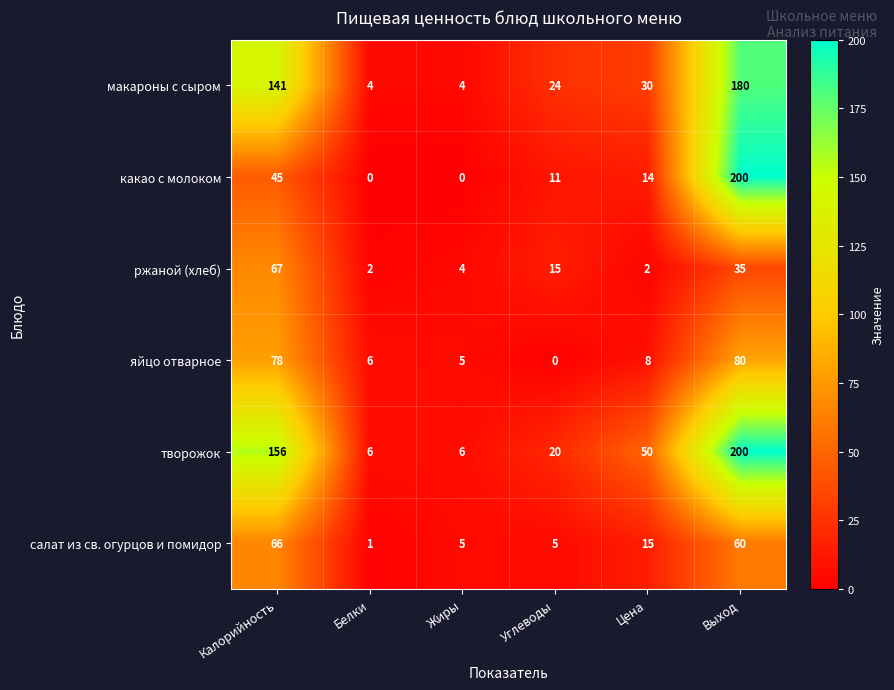

The какао с молоком series shows 0 at Жиры. True or false?

True